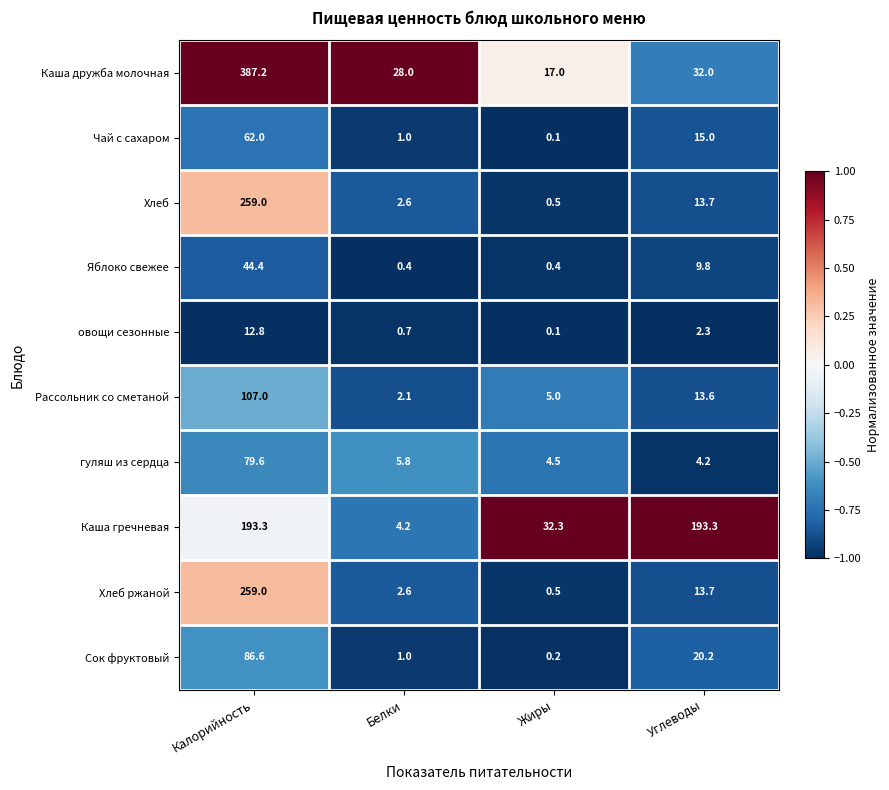

Which series has the largest range (max minus min)?

Каша дружба молочная